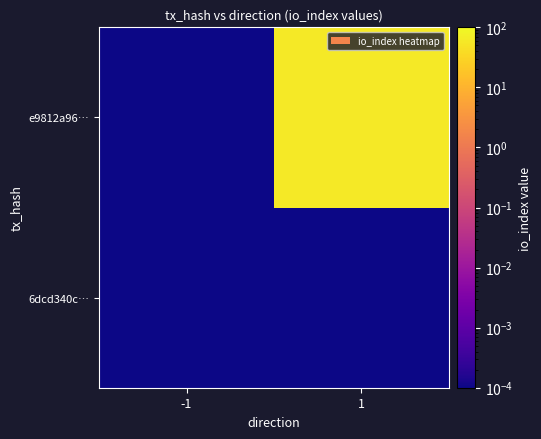

Rank the series by their maximum value, from lowest to highest.

6dcd340c…, e9812a96…